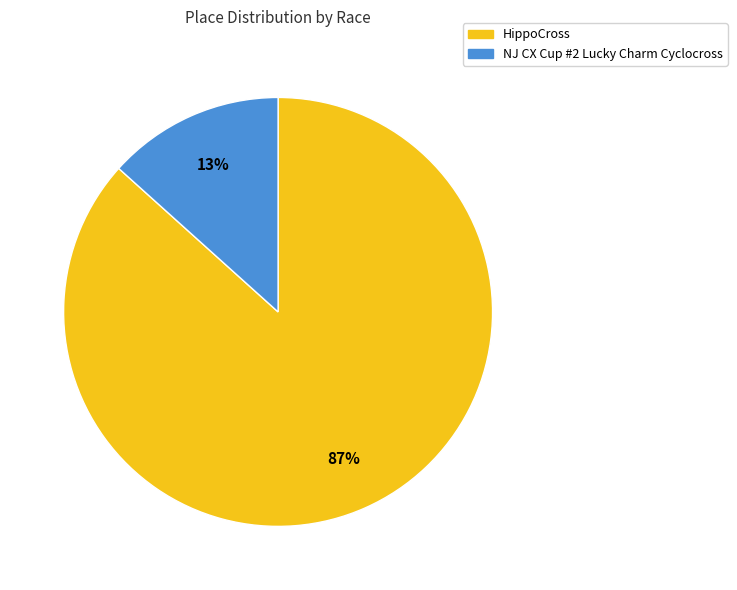

Do NJ CX Cup #2 Lucky Charm Cyclocross and HippoCross together represent more than half of the pie?

Yes